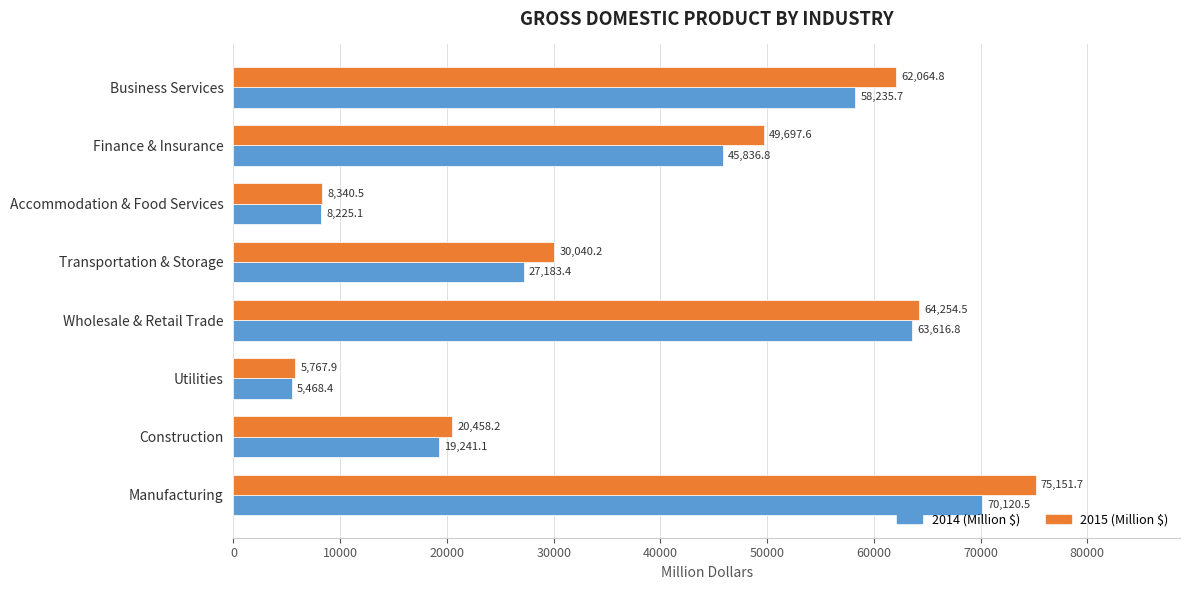

Which series has the largest range (max minus min)?

2015 (Million $)